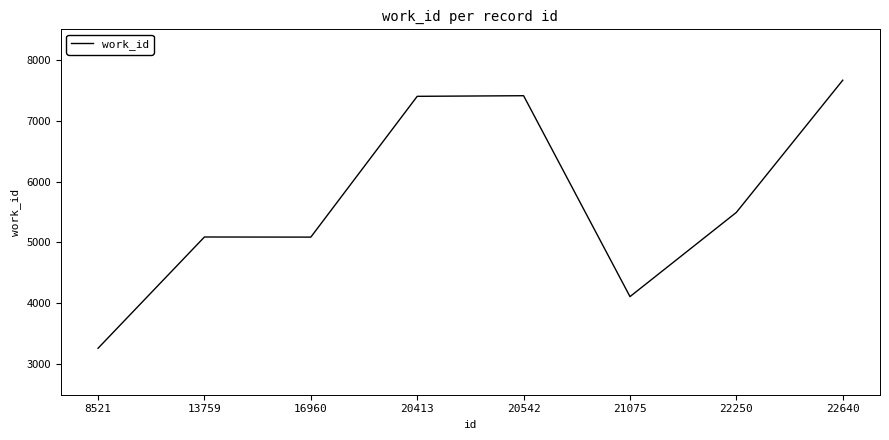

Between 22250 and 8521, which is larger?

22250